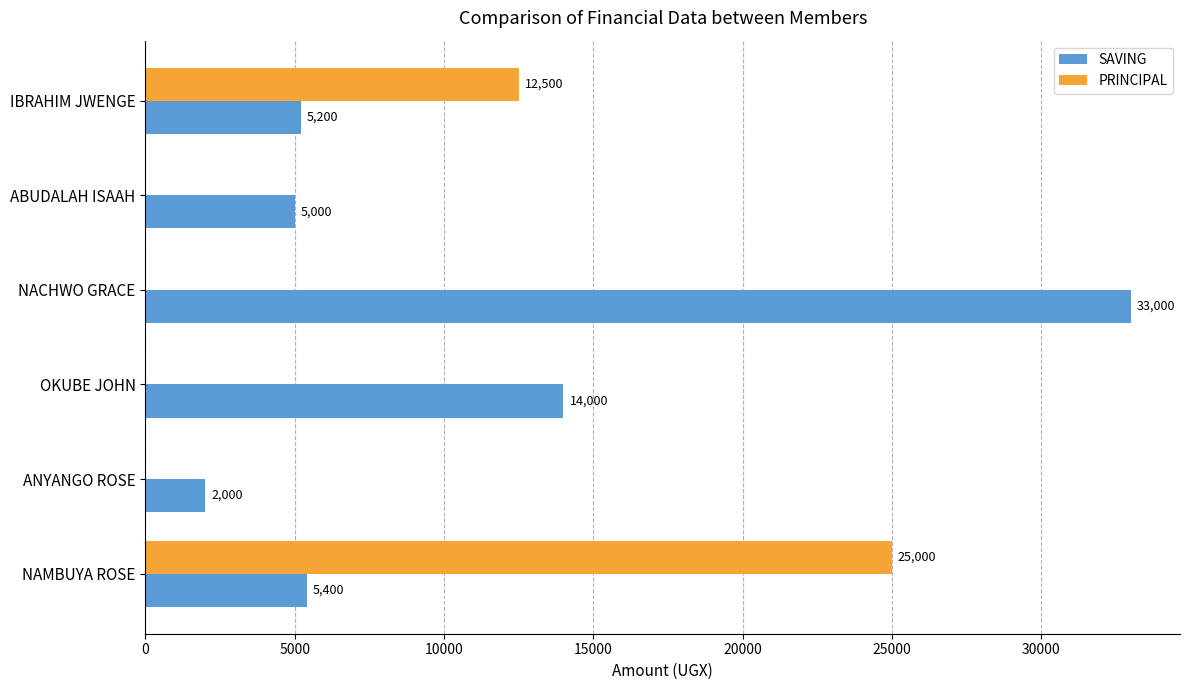

Is it true that PRINCIPAL equals 12500 at IBRAHIM JWENGE?

True